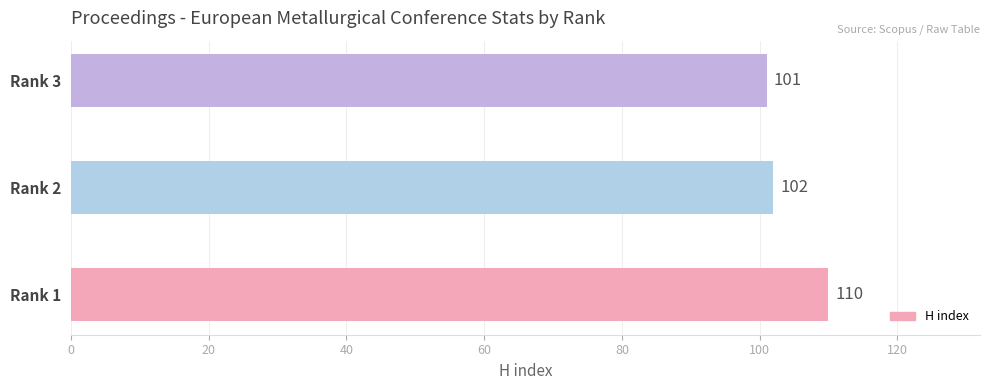

Which label corresponds to the smallest value in the chart?

Rank 3